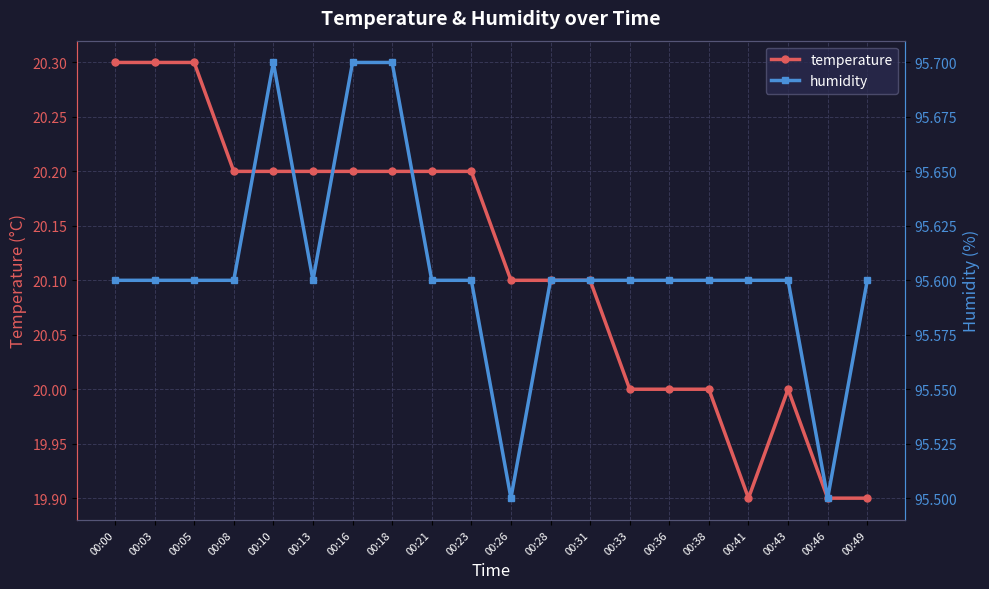

Between 00:18 and 00:26, which series saw the biggest shift?

humidity